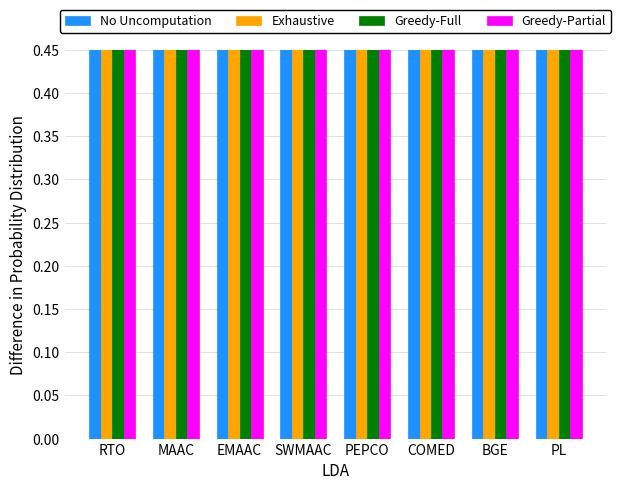

Between PL and PEPCO, which is larger?

PEPCO